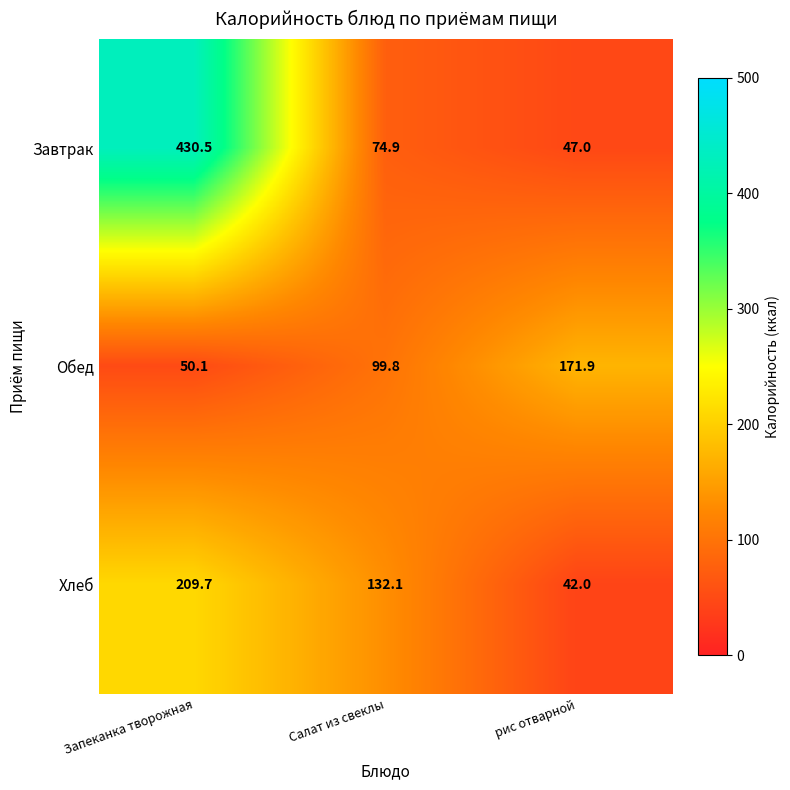

Rank the series at Запеканка творожная from lowest to highest value.

Обед, Хлеб, Завтрак